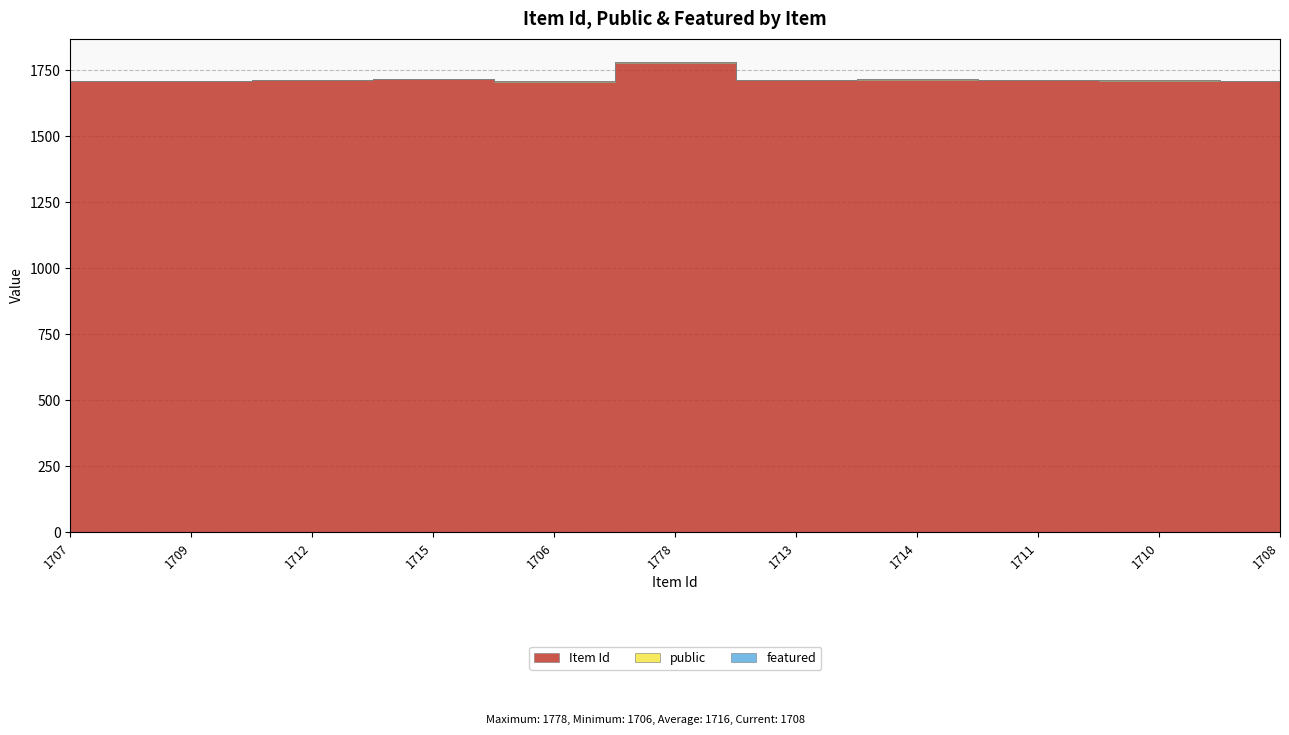

What is the approximate value of public at 1709?

1